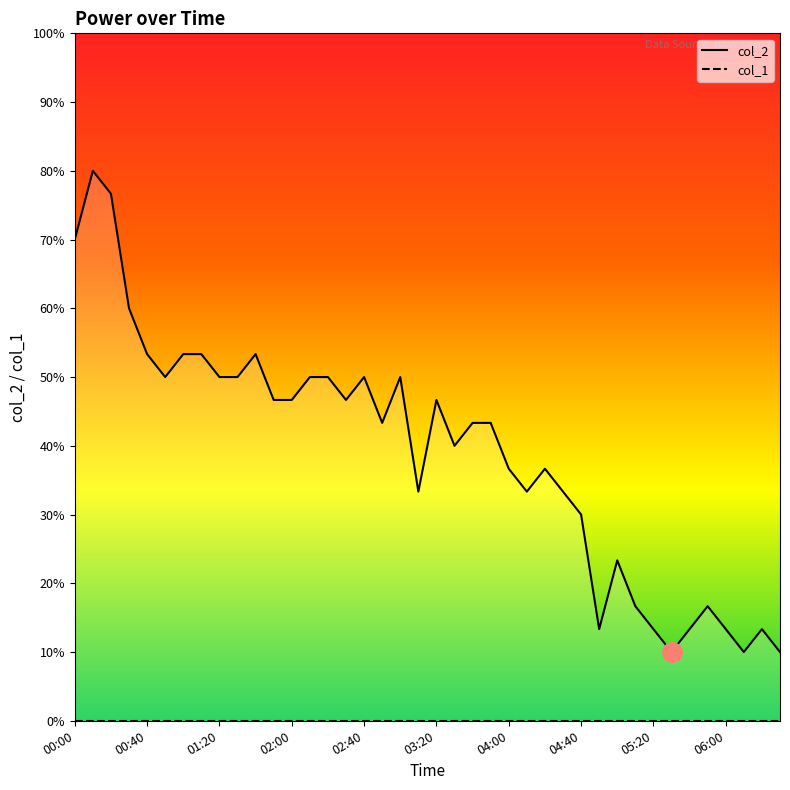

True or false: col_1_line has more than 2 interior local peaks.

False